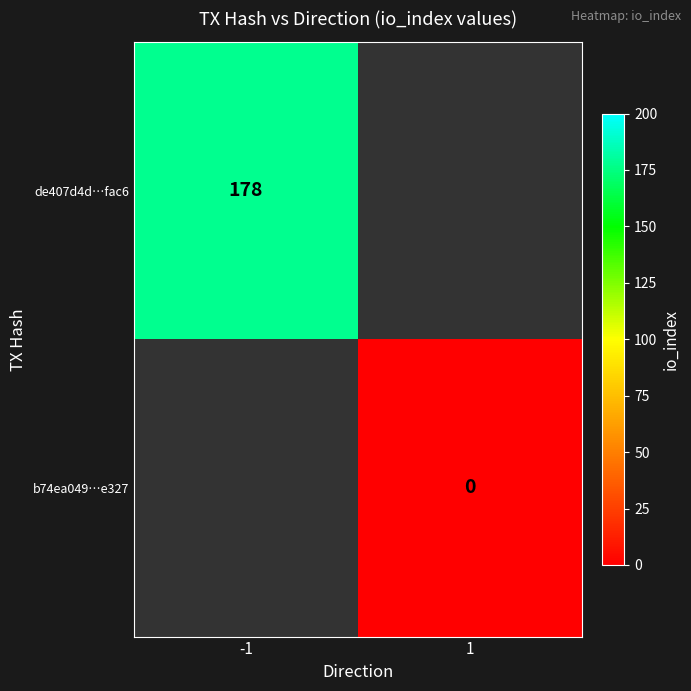

Which category has the highest value across all series?

-1